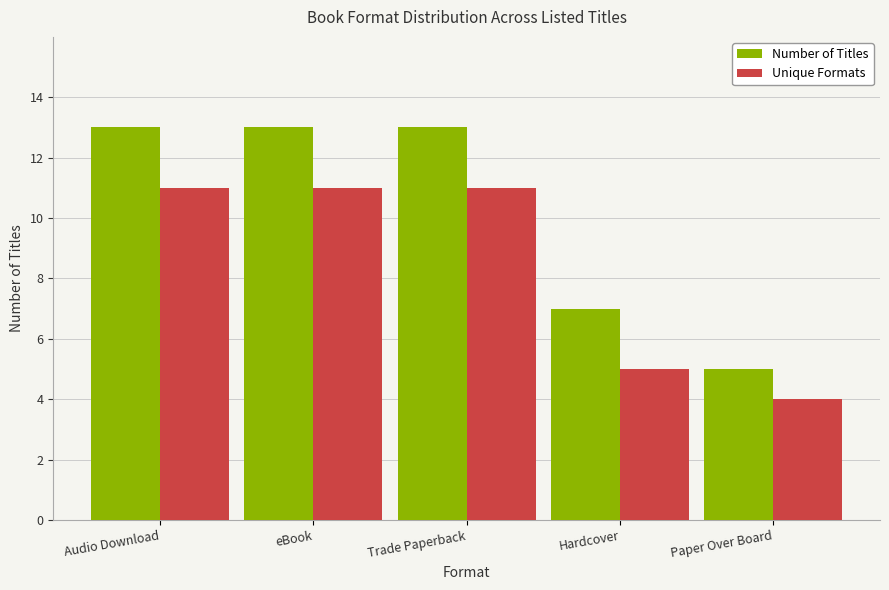

What is the value of the Unique Formats bar at the 3rd from the left?

11